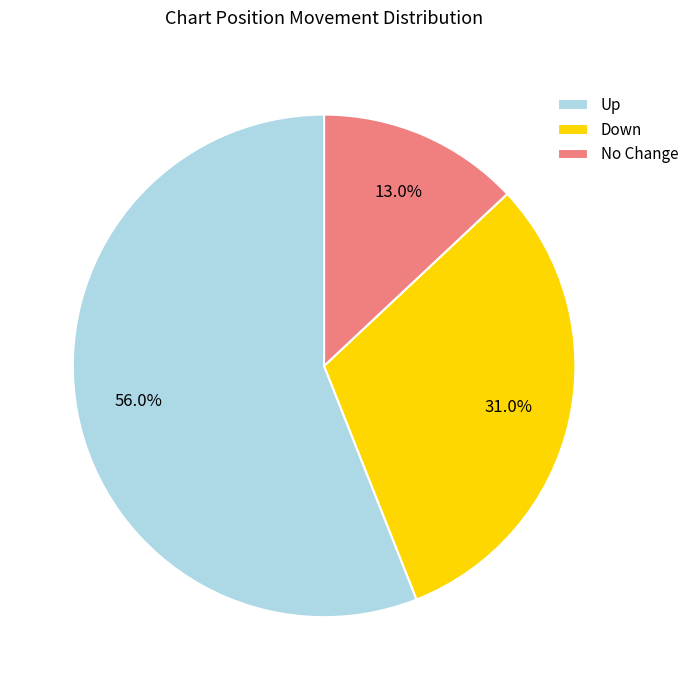

Is there a majority slice in this chart?

Yes